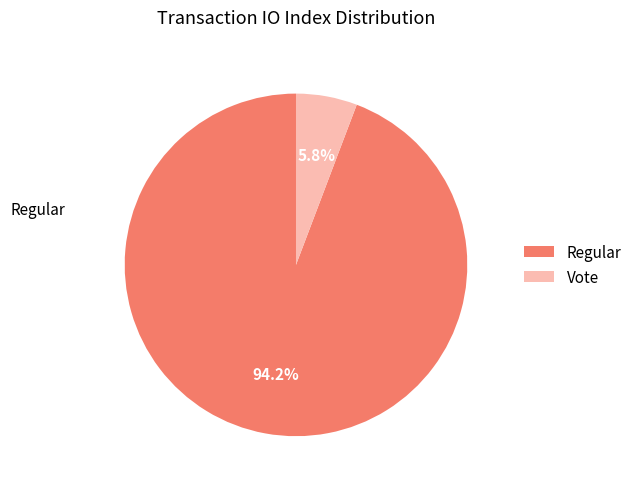

Combined, what portion of the pie is Vote and Regular?

100.0%